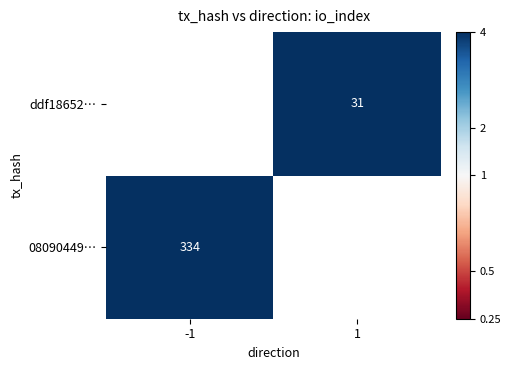

Is the value of 08090449… at -1 greater than the value of ddf18652… at 1?

Yes